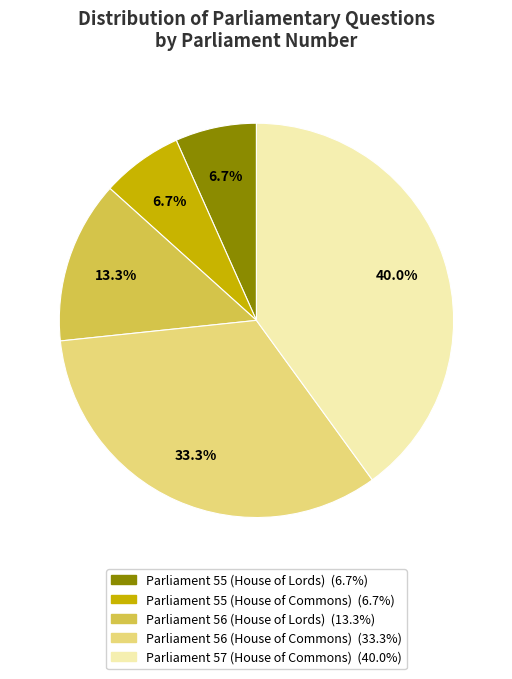

To the nearest percent, what is the difference between the largest and smallest slice percentages?

33%